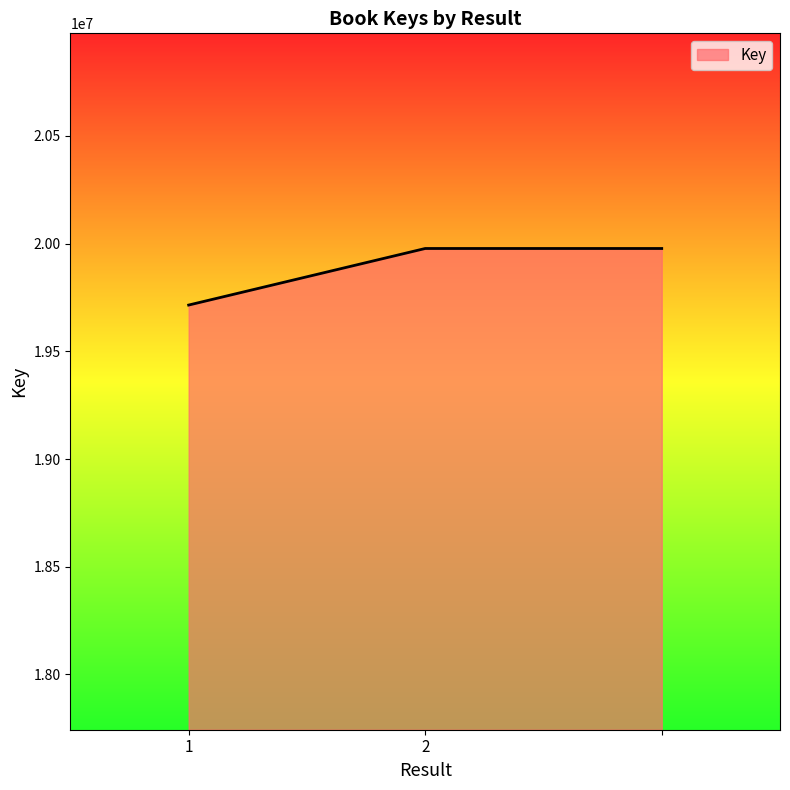

What is the average value?

19889799